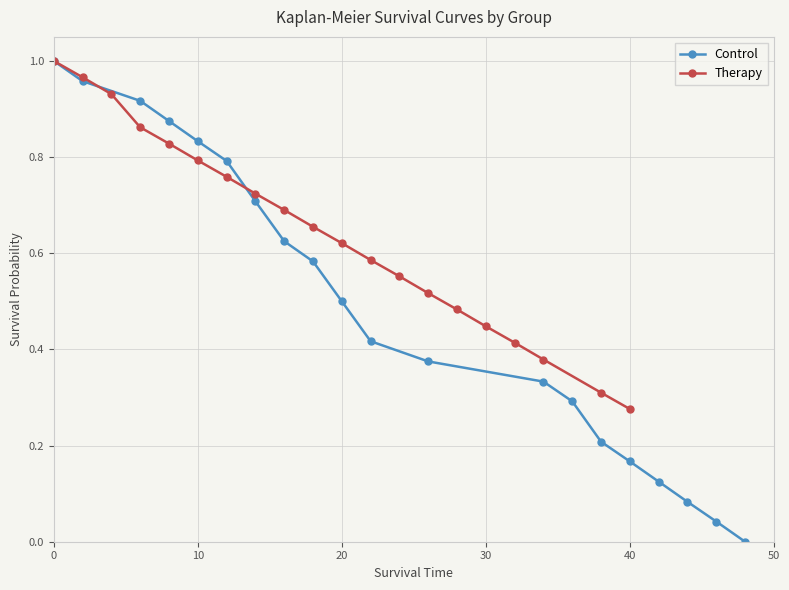

Does the chart display data point markers on the line(s)?

Yes